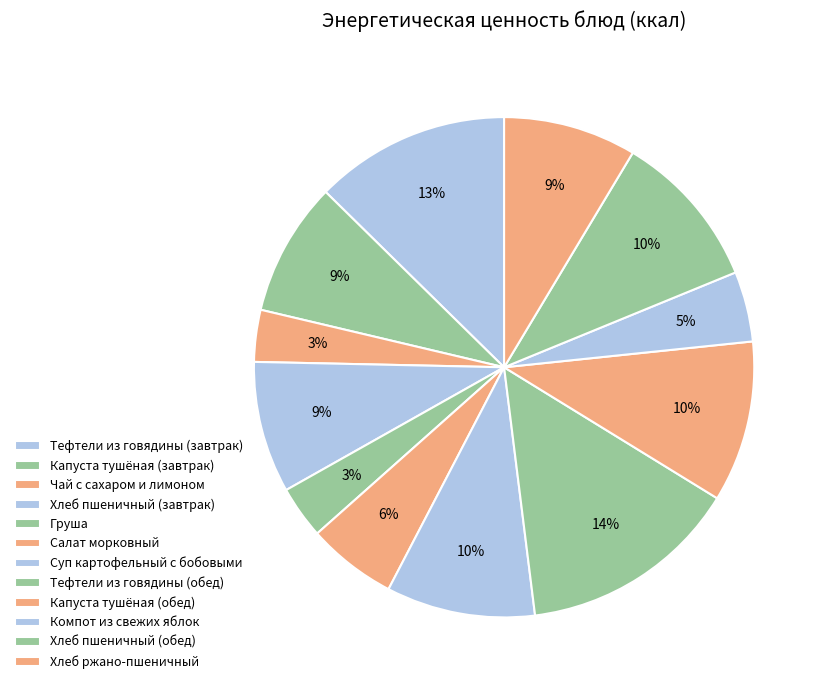

Is there a majority slice in this chart?

No